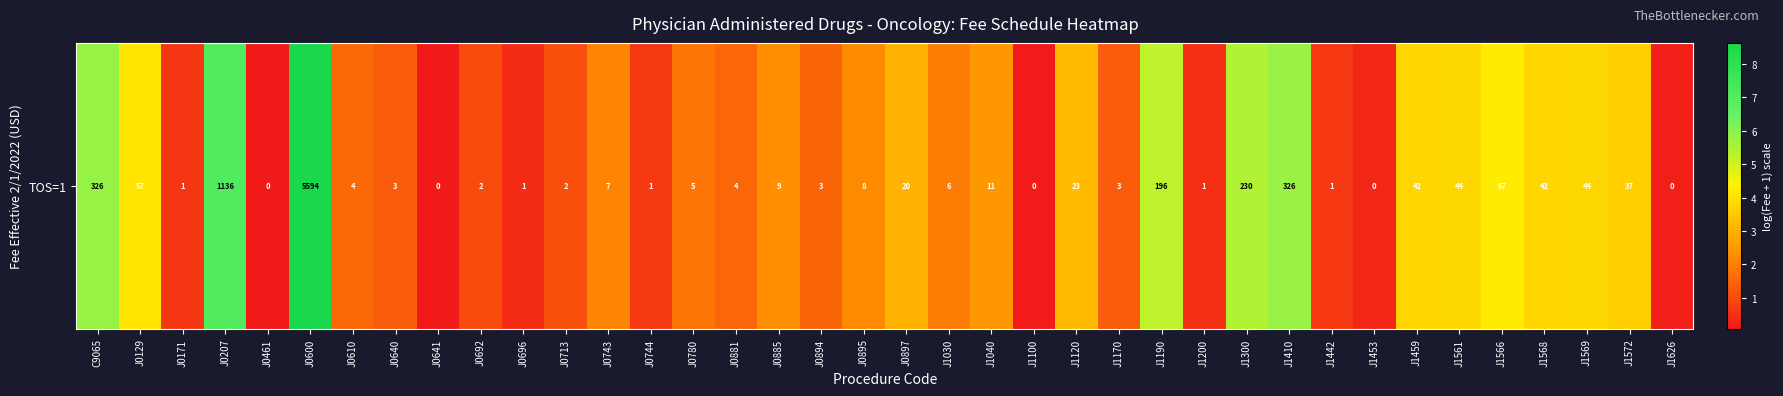

At which label does the data first exceed 2?

C9065